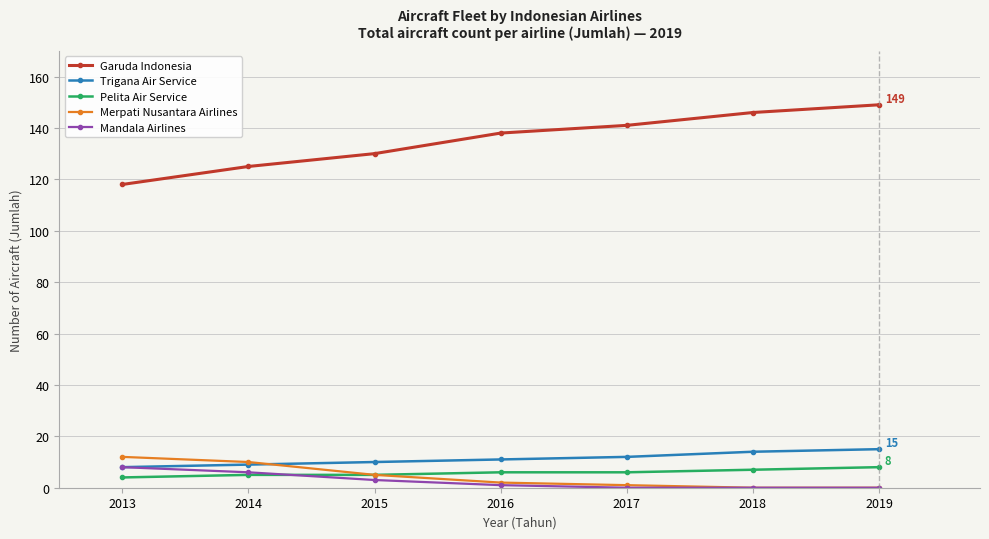

What are all the series names shown in the legend?

Garuda Indonesia, Trigana Air Service, Pelita Air Service, Merpati Nusantara Airlines, Mandala Airlines